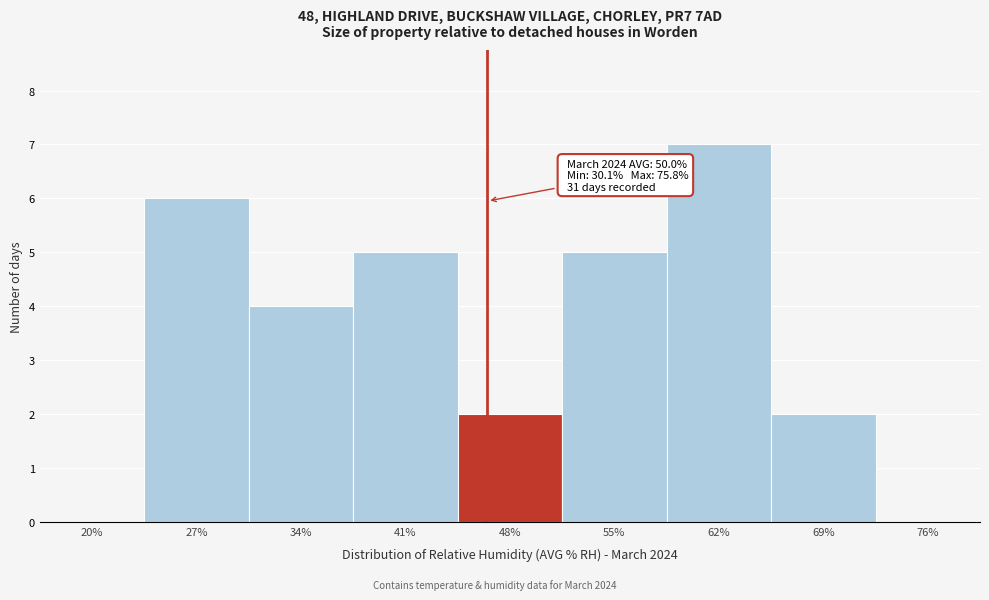

Reading left to right, what are all the values shown in this chart?

20%=0	27%=6	34%=4	41%=5	48%=2	55%=5	62%=7	69%=2	76%=0